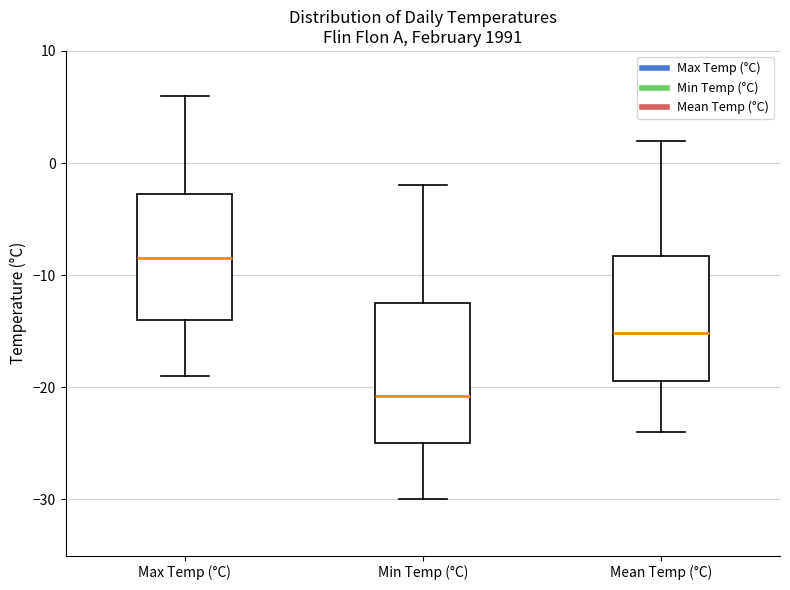

Comparing the boxes themselves (not the whiskers), which one is the tallest?

Min Temp (°C)